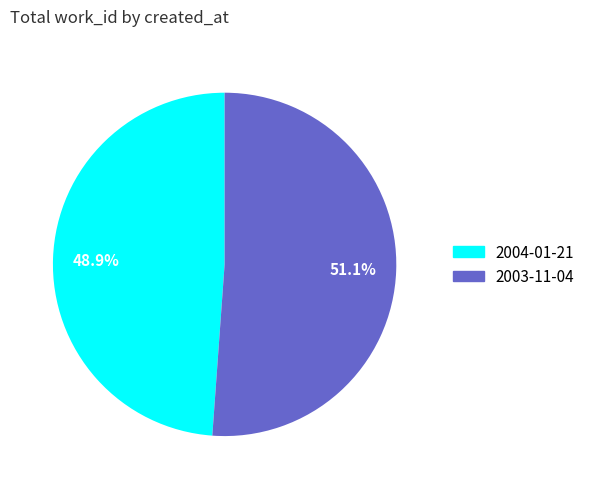

How much of the chart is everything except 2004-01-21?

51.1%